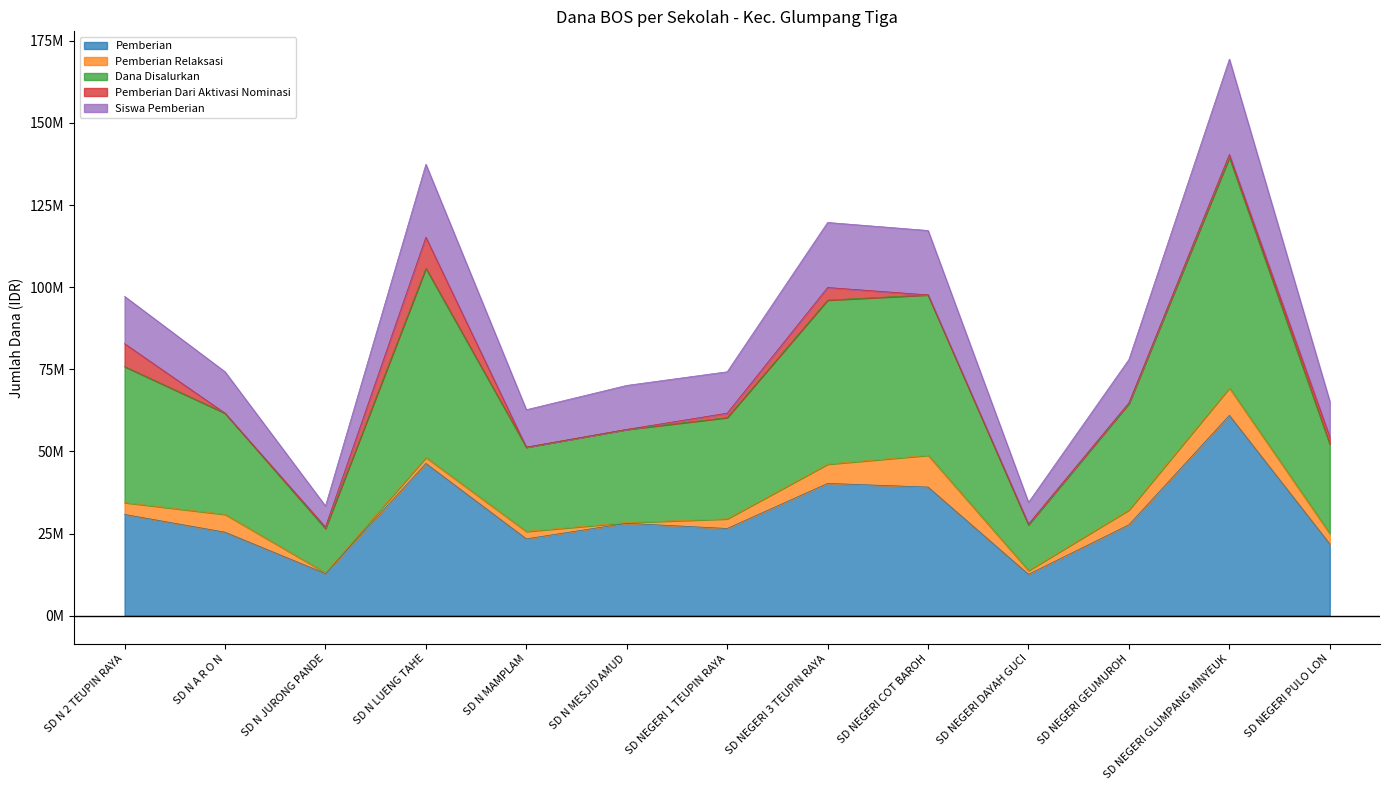

Does the chart display data point markers on the line(s)?

No